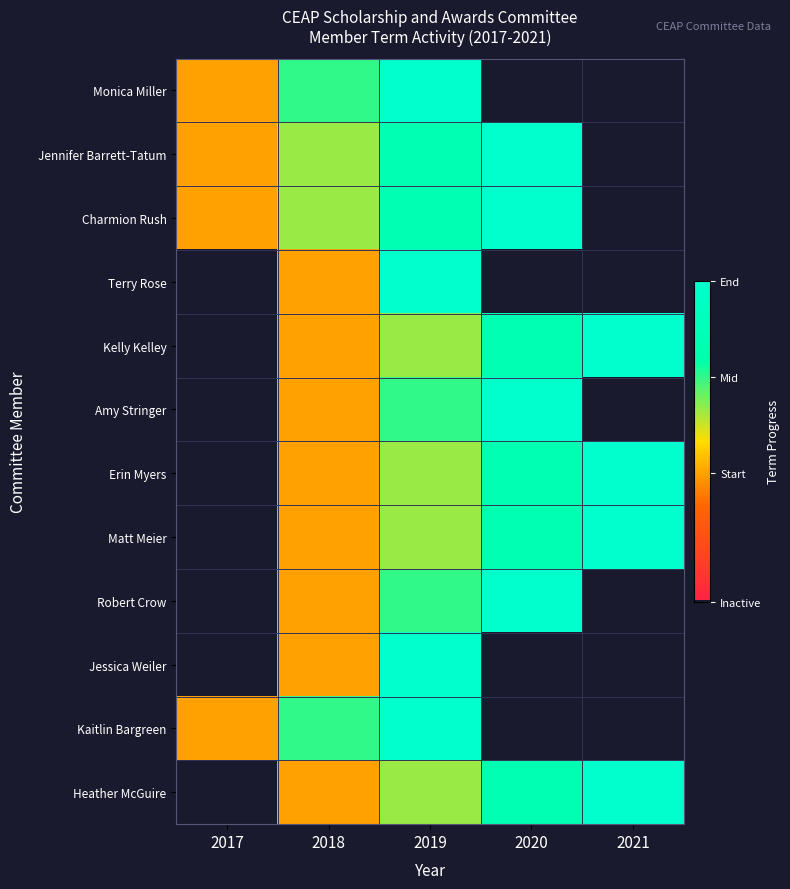

Reading left to right, transcribe all the data shown in this chart.

Monica Miller: 2017=0.4	2018=0.7	2019=1.0	2020=0.0	2021=0.0
Jennifer Barrett-Tatum: 2017=0.4	2018=0.6	2019=0.8	2020=1.0	2021=0.0
Charmion Rush: 2017=0.4	2018=0.6	2019=0.8	2020=1.0	2021=0.0
Terry Rose: 2017=0.0	2018=0.4	2019=1.0	2020=0.0	2021=0.0
Kelly Kelley: 2017=0.0	2018=0.4	2019=0.6	2020=0.8	2021=1.0
Amy Stringer: 2017=0.0	2018=0.4	2019=0.7	2020=1.0	2021=0.0
Erin Myers: 2017=0.0	2018=0.4	2019=0.6	2020=0.8	2021=1.0
Matt Meier: 2017=0.0	2018=0.4	2019=0.6	2020=0.8	2021=1.0
Robert Crow: 2017=0.0	2018=0.4	2019=0.7	2020=1.0	2021=0.0
Jessica Weiler: 2017=0.0	2018=0.4	2019=1.0	2020=0.0	2021=0.0
Kaitlin Bargreen: 2017=0.4	2018=0.7	2019=1.0	2020=0.0	2021=0.0
Heather McGuire: 2017=0.0	2018=0.4	2019=0.6	2020=0.8	2021=1.0